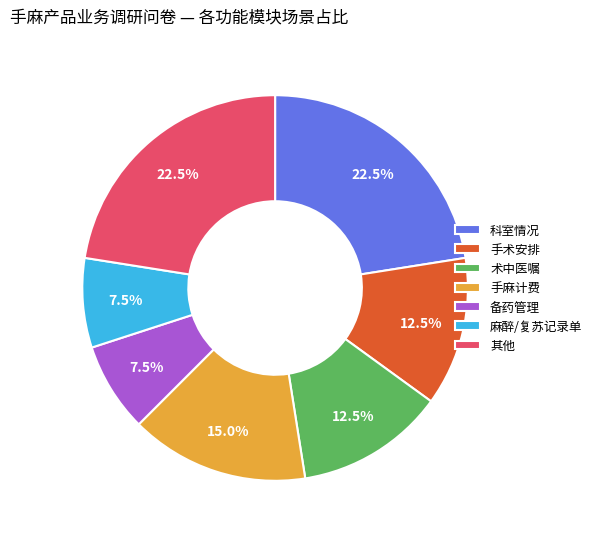

Is there a majority slice in this chart?

No